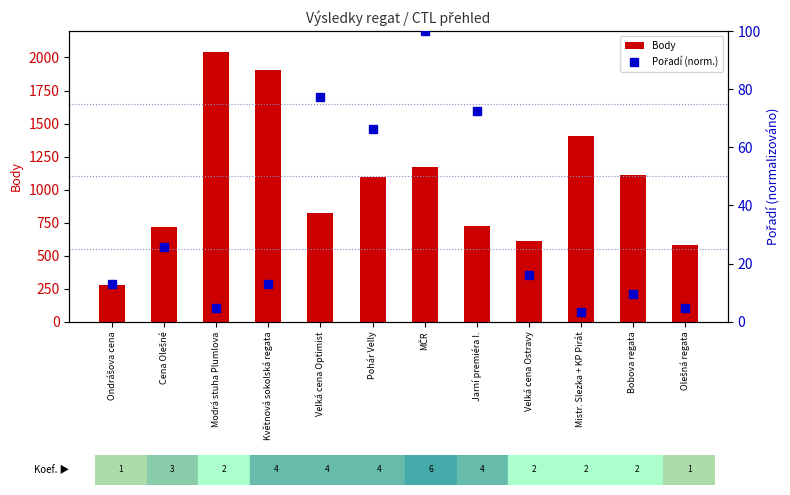

What is the difference between the maximum and minimum values in the Body series?

1767